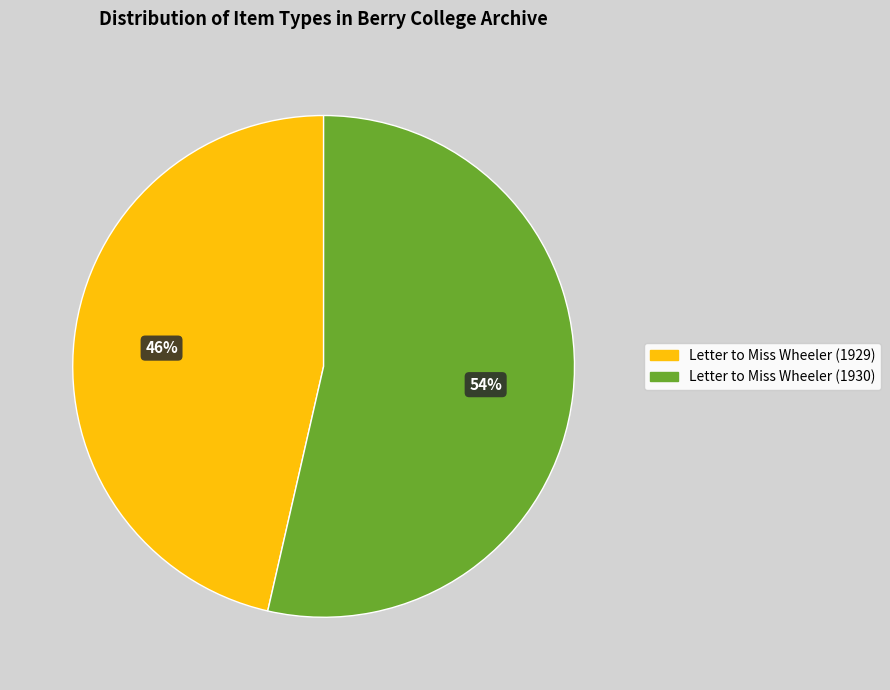

To the nearest percent, what is the average slice percentage?

50%